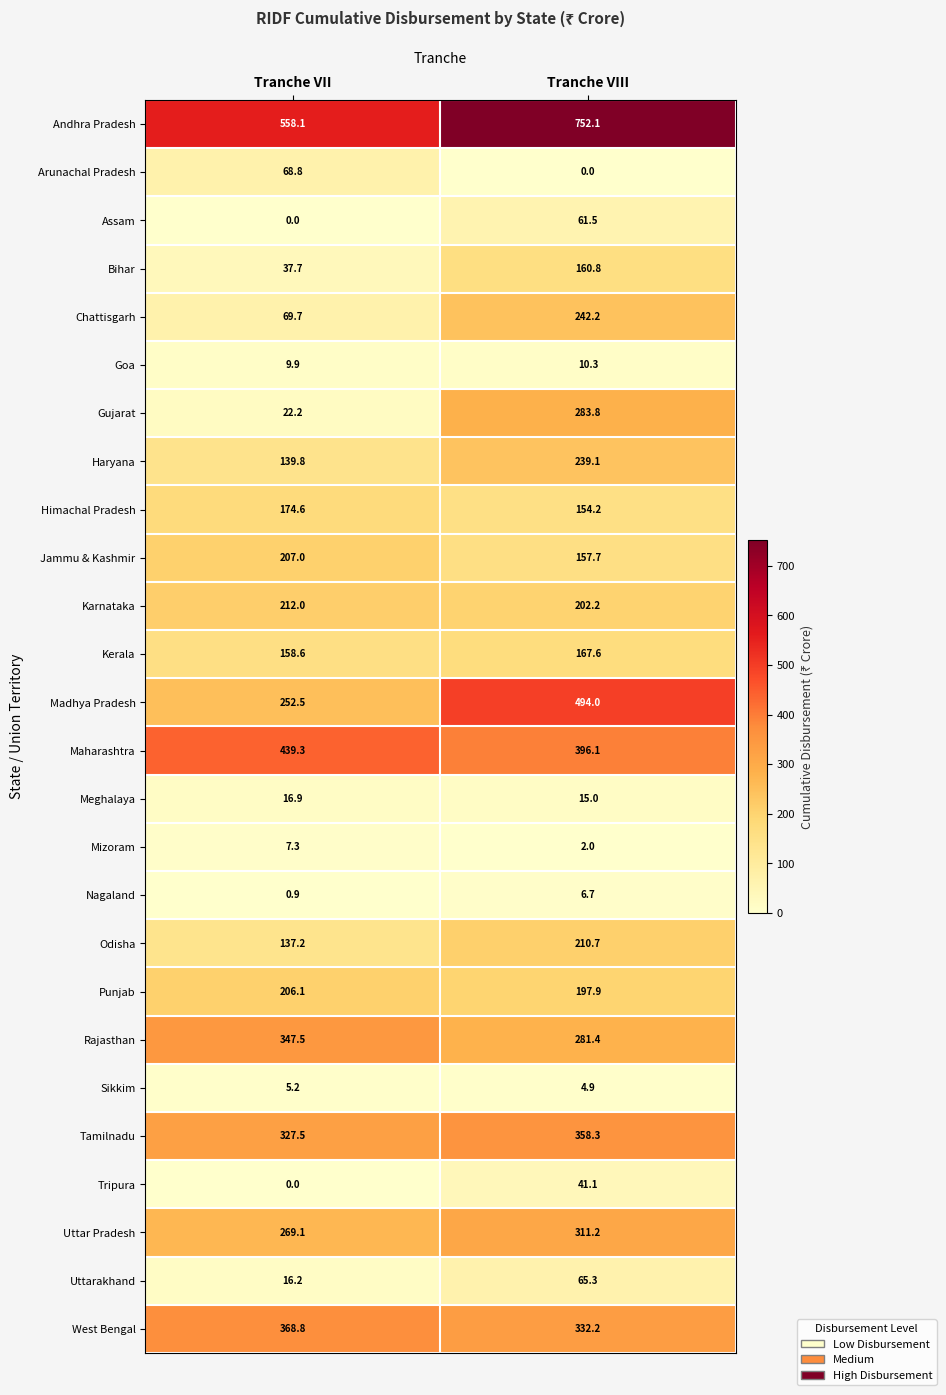

Which category has the highest value in the Kerala series?

Tranche VIII